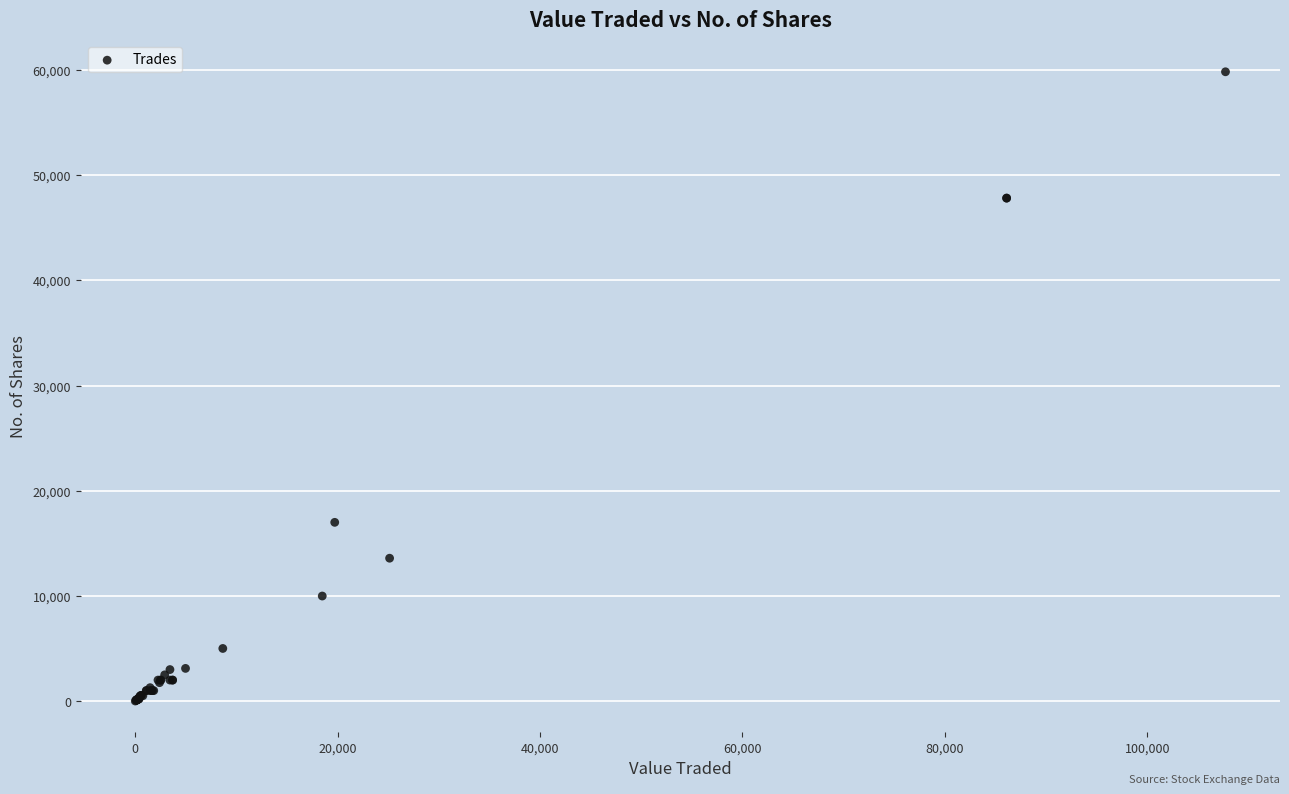

What Y value in the scatter plot is closest to 29927?

17000